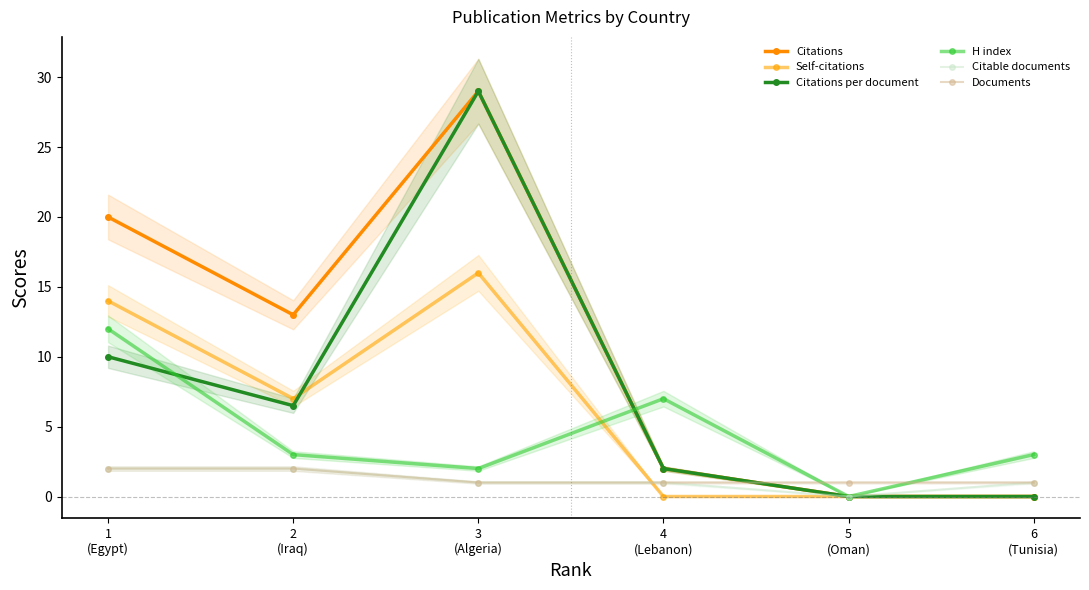

At how many categories does at least one series exceed 27?

1